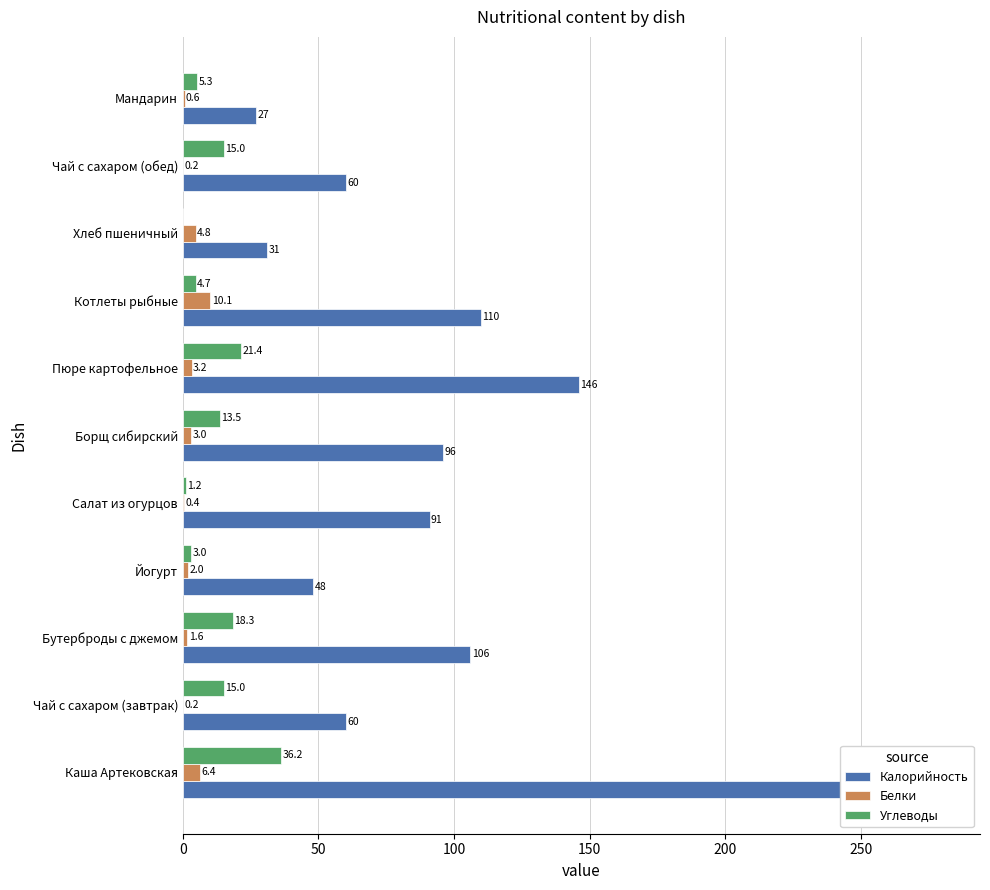

Rank the series by their maximum value, from lowest to highest.

Белки, Углеводы, Калорийность